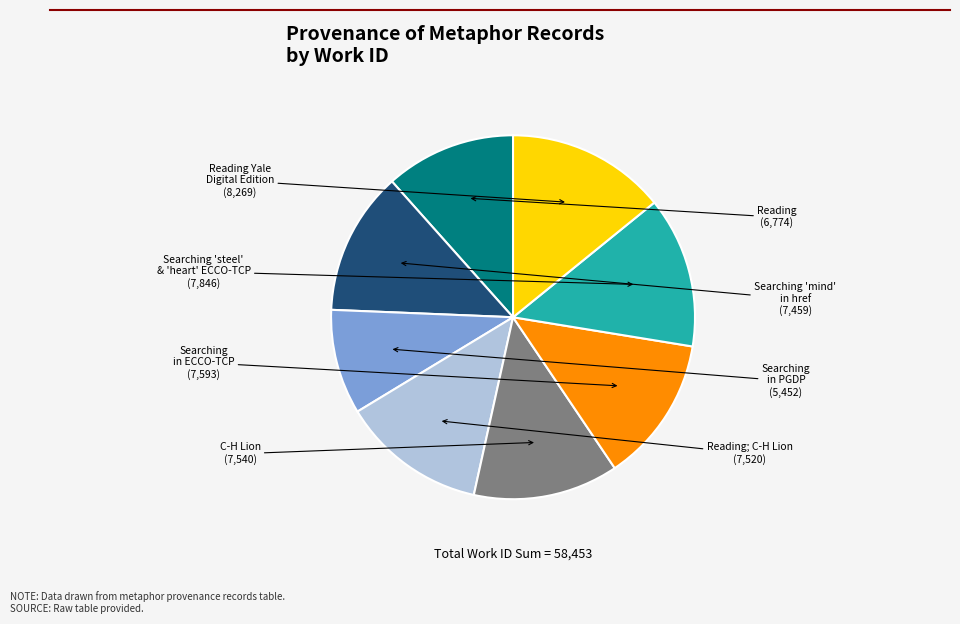

Is there a majority slice in this chart?

No